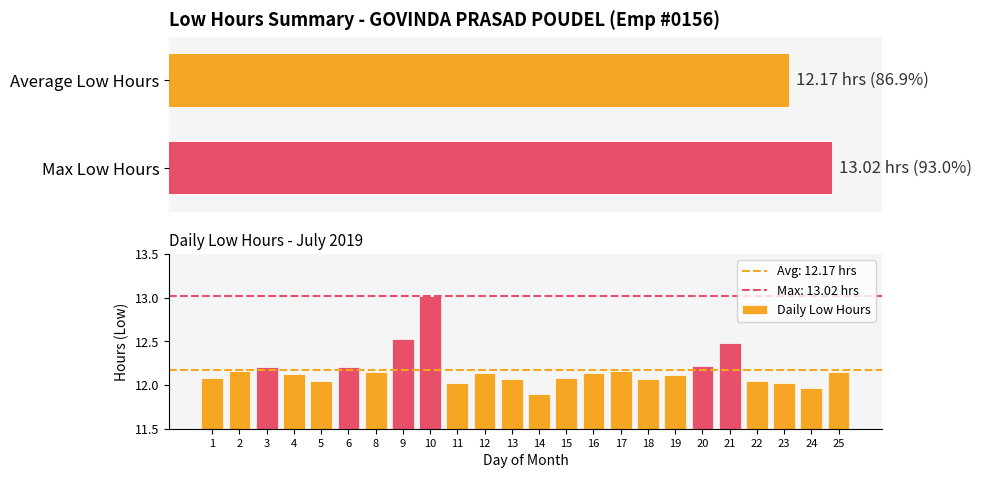

The value of Daily Low Hours at 20 is 5.5. True or false?

False